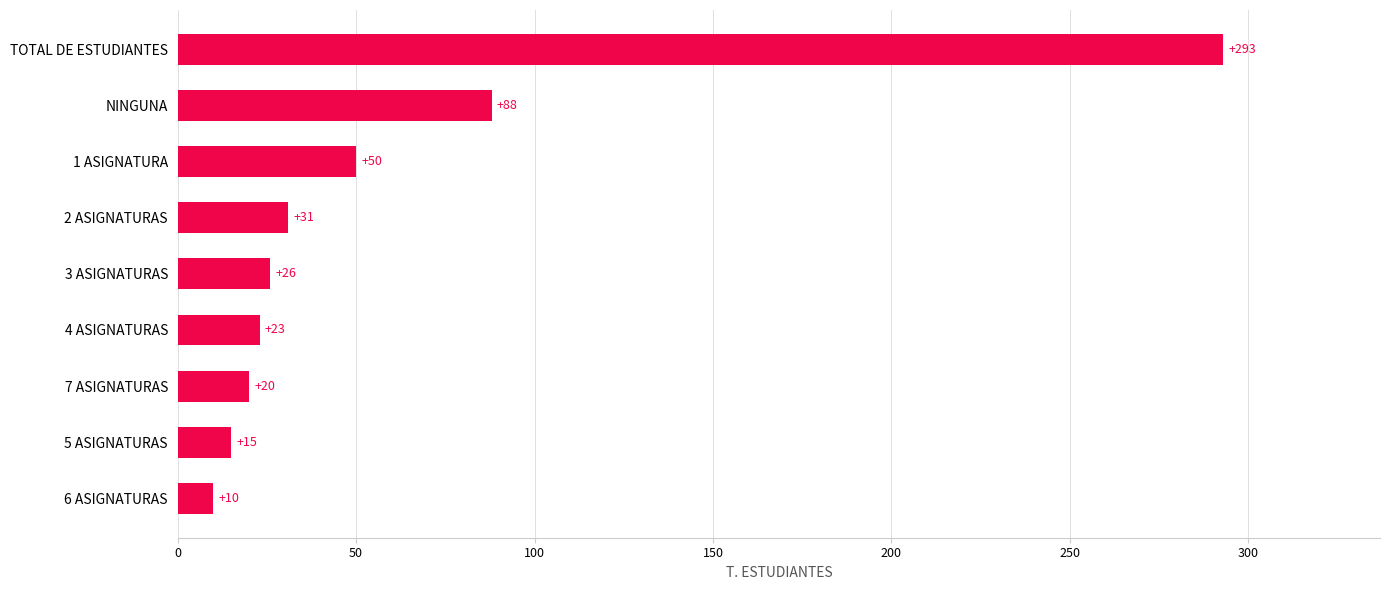

Reading top to bottom, transcribe all the data shown in this chart.

293	88	50	31	26	23	20	15	10